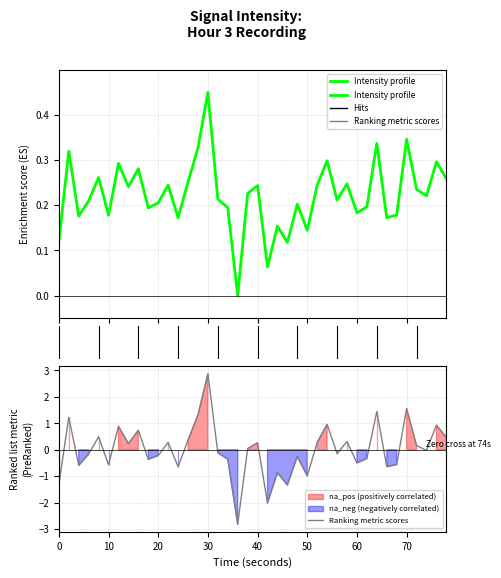

Rank the series by their maximum value, from lowest to highest.

Intensity profile, Ranking metric scores